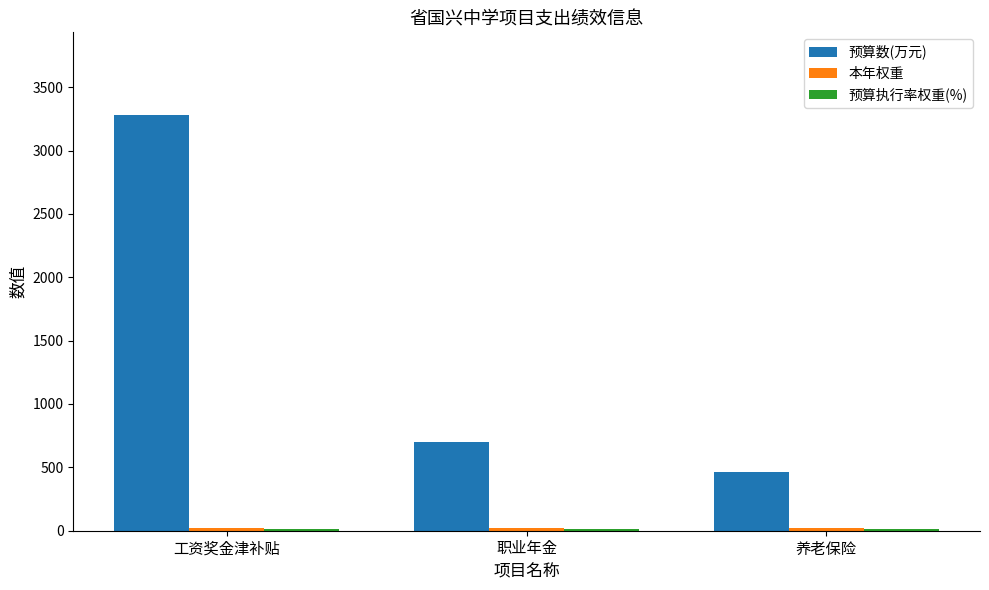

Which series has the widest spread of values?

预算数(万元)